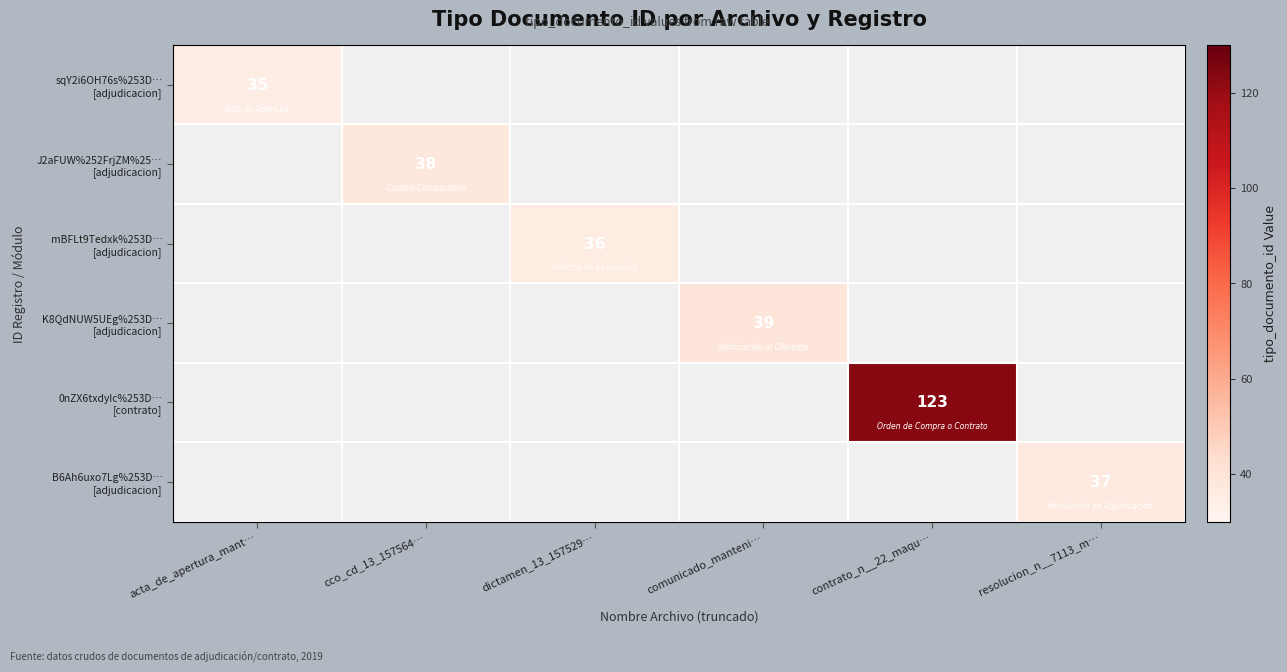

What is the sum of all mBFLt9Tedxk%253D… [adjudicacion] values?

36